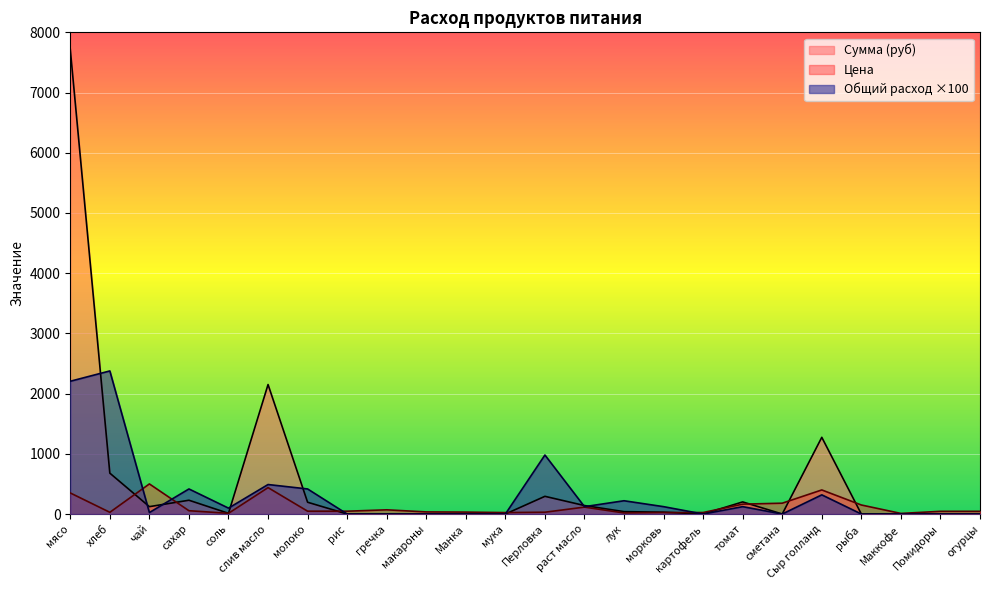

What is the approximate value of Цена at чай?

500.0